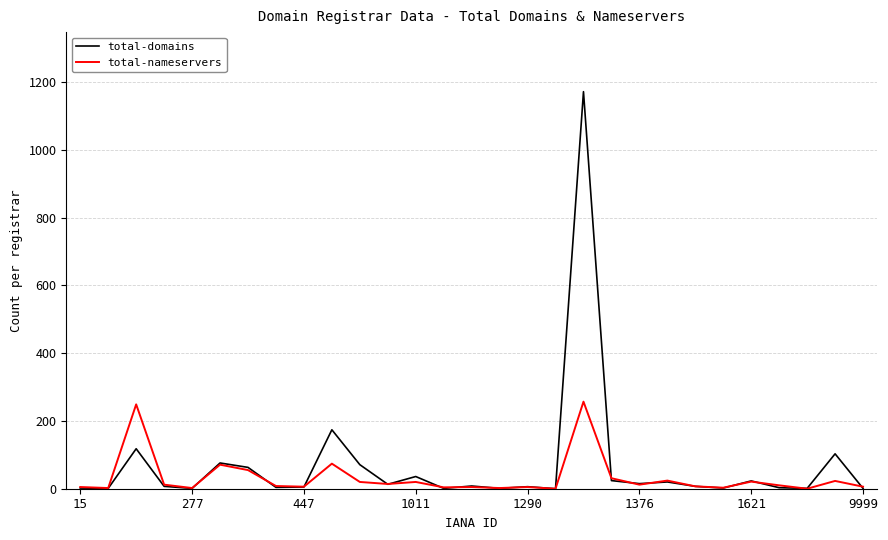

Which series has the widest spread of values?

total-domains